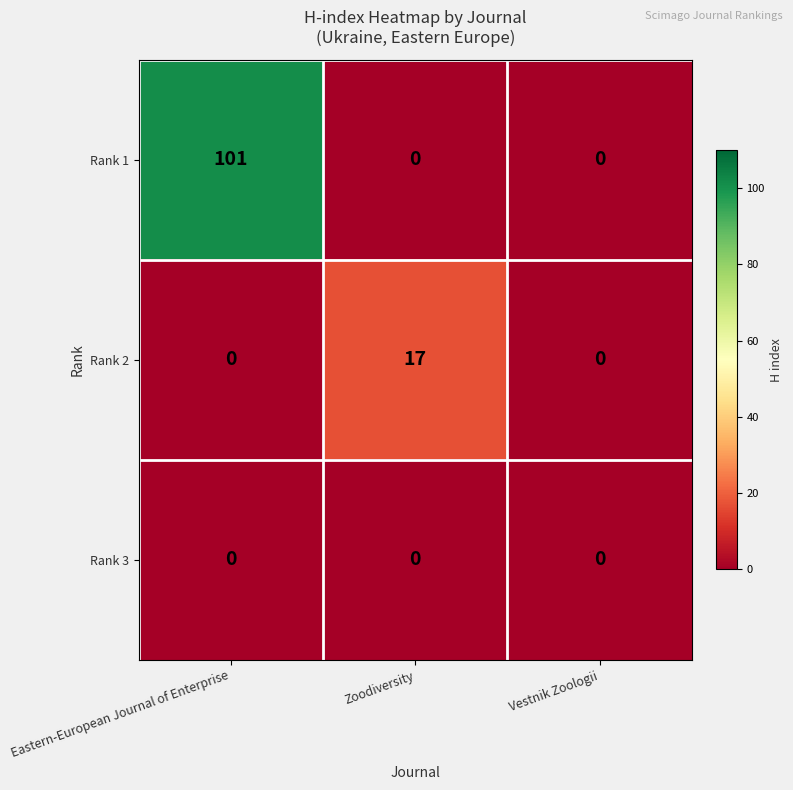

List the series in order of their overall mean, highest first.

Rank 1, Rank 2, Rank 3